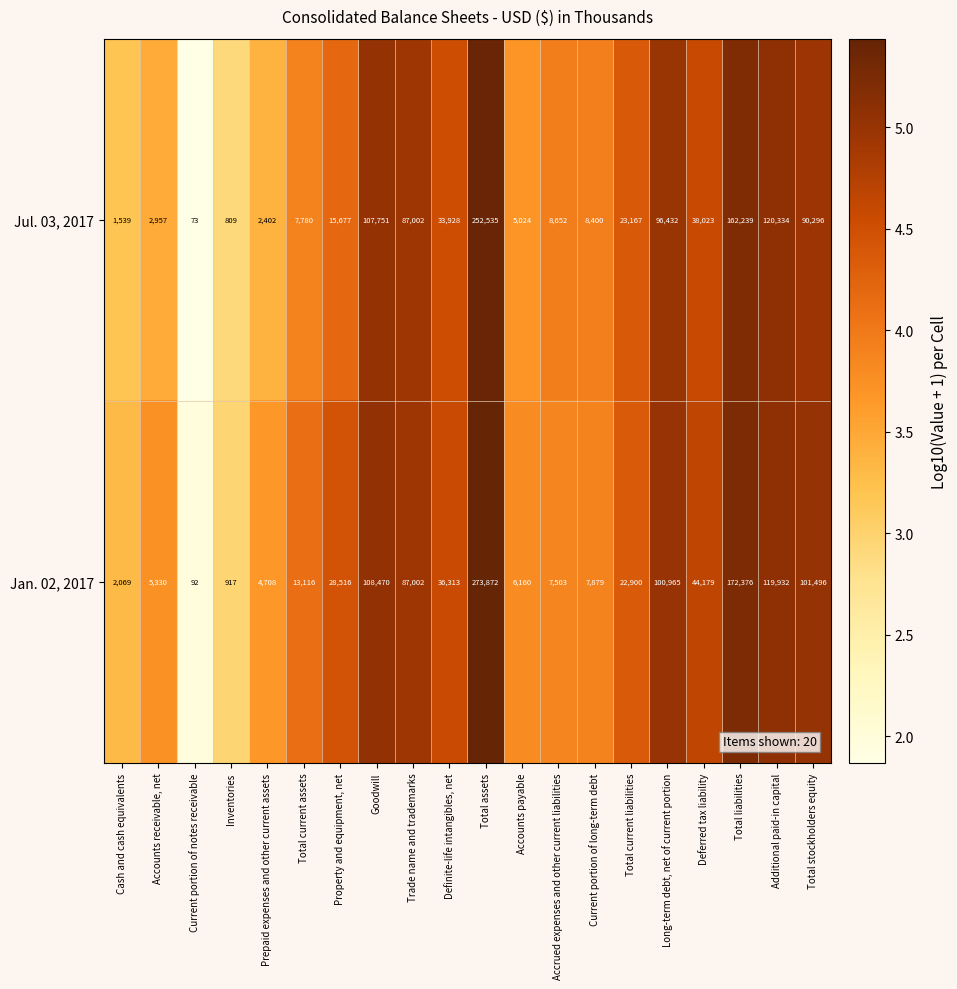

The Jul. 03, 2017 series shows 64224 at Deferred tax liability. True or false?

False